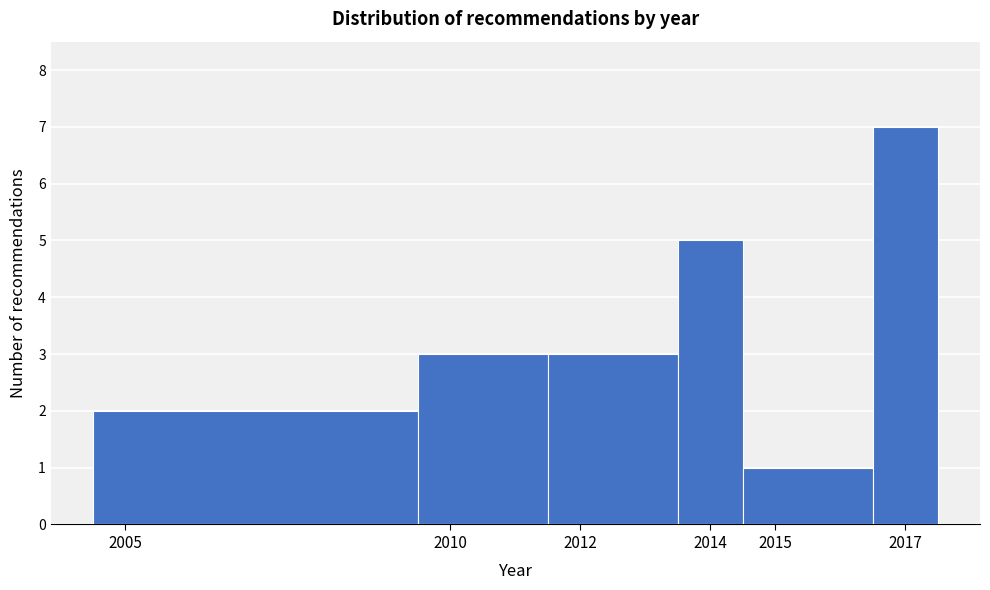

Reading left to right, list every bar in this chart as the range it spans on the x-axis followed by its height. The values are not printed on the chart, so give them approximately, as read against the axis.

2004.5 to 2009.5: 2
2009.5 to 2011.5: 3
2011.5 to 2013.5: 3
2013.5 to 2014.5: 5
2014.5 to 2016.5: 1
2016.5 to 2017.5: 7